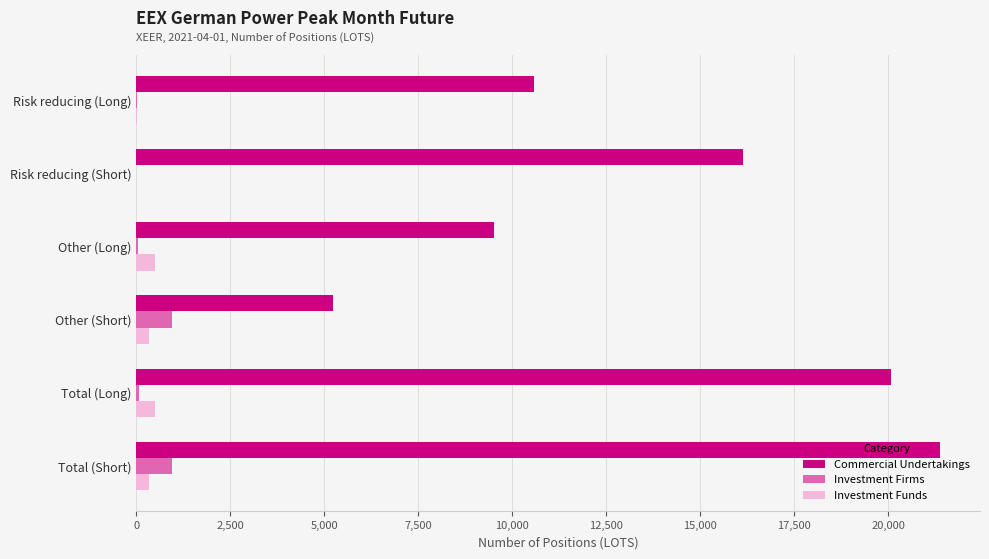

At which label does Commercial Undertakings reach its peak?

Total (Short)